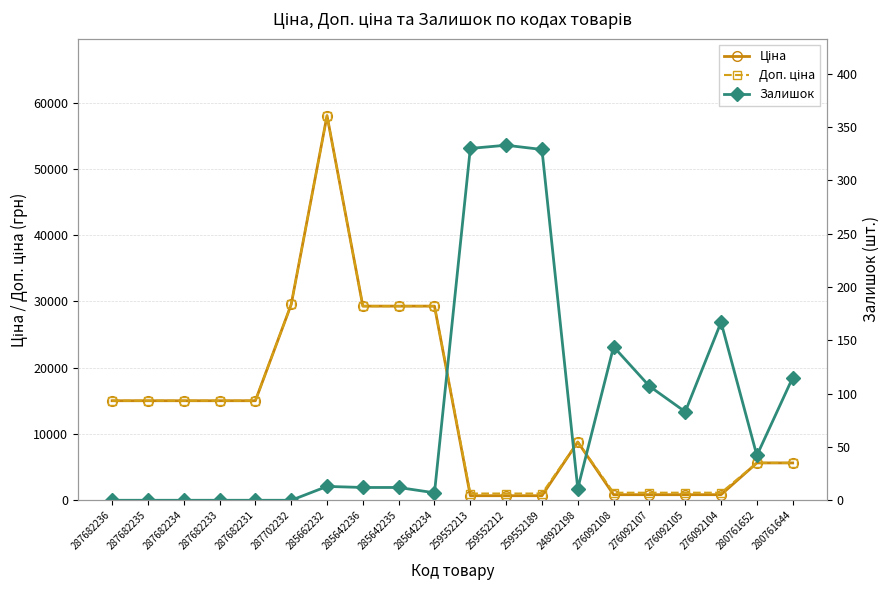

Reading left to right, what are all the values shown in this chart?

Ціна: 287682236=15019.2	287682235=15019.2	287682234=15019.2	287682233=15019.2	287682231=15019.2	287702232=29548.9	285662232=58037.0	285642236=29294.9	285642235=29294.9	285642234=29294.9	259552213=689.1	259552212=689.1	259552189=689.1	248922198=8797.6	276092108=842.8	276092107=842.8	276092105=842.8	276092104=842.8	280761652=5636.0	280761644=5636.0
Доп. ціна: 287682236=15019.2	287682235=15019.2	287682234=15019.2	287682233=15019.2	287682231=15019.2	287702232=29548.9	285662232=58037.0	285642236=29294.9	285642235=29294.9	285642234=29294.9	259552213=1017.8	259552212=1017.8	259552189=1017.8	248922198=8797.6	276092108=1142.1	276092107=1142.1	276092105=1142.1	276092104=1142.1	280761652=5636.0	280761644=5636.0
Залишок: 287682236=0.0	287682235=0.0	287682234=0.0	287682233=0.0	287682231=0.0	287702232=0.0	285662232=13.0	285642236=12.0	285642235=12.0	285642234=7.0	259552213=330.0	259552212=333.0	259552189=329.0	248922198=11.0	276092108=144.0	276092107=107.0	276092105=83.0	276092104=167.0	280761652=42.0	280761644=115.0